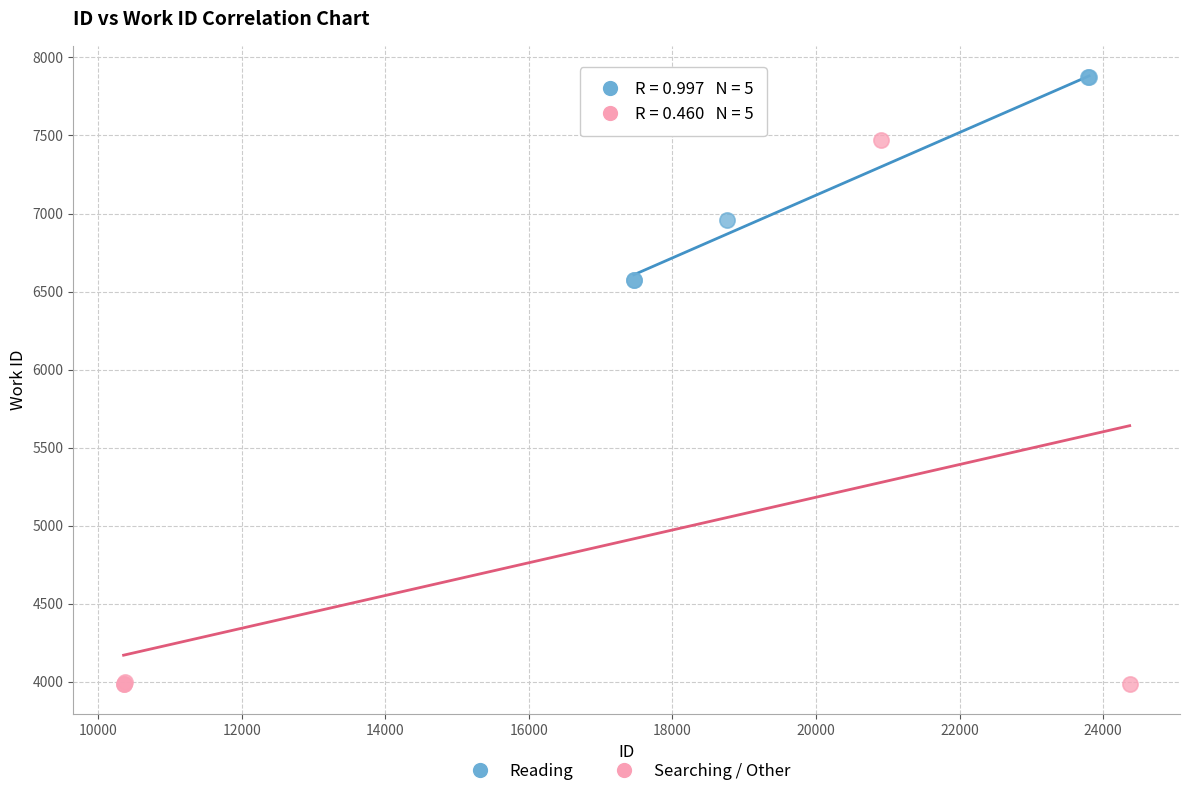

Which series has the largest Y range (max minus min)?

Searching / Other